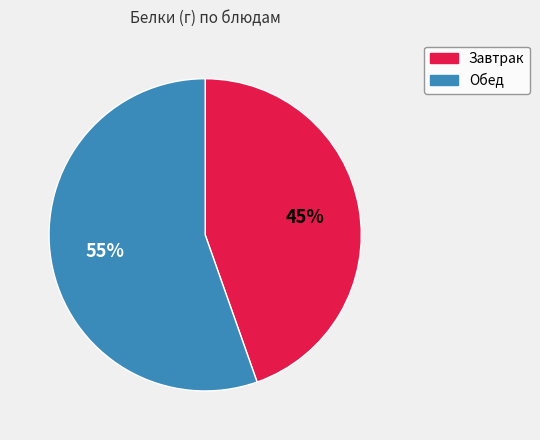

Is there any slice that represents more than half of the pie?

Yes